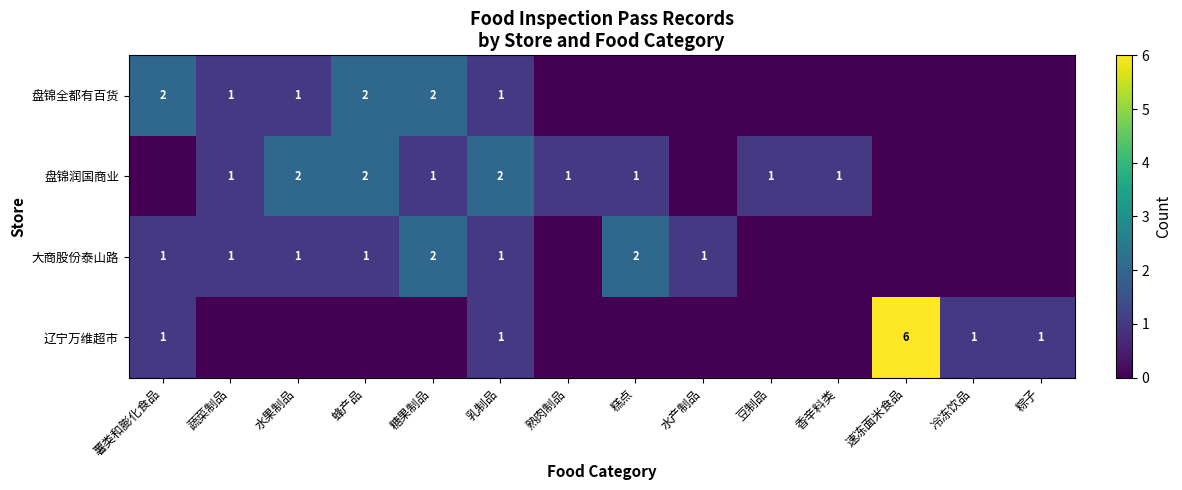

How many values in 大商股份泰山路 are above zero?

8